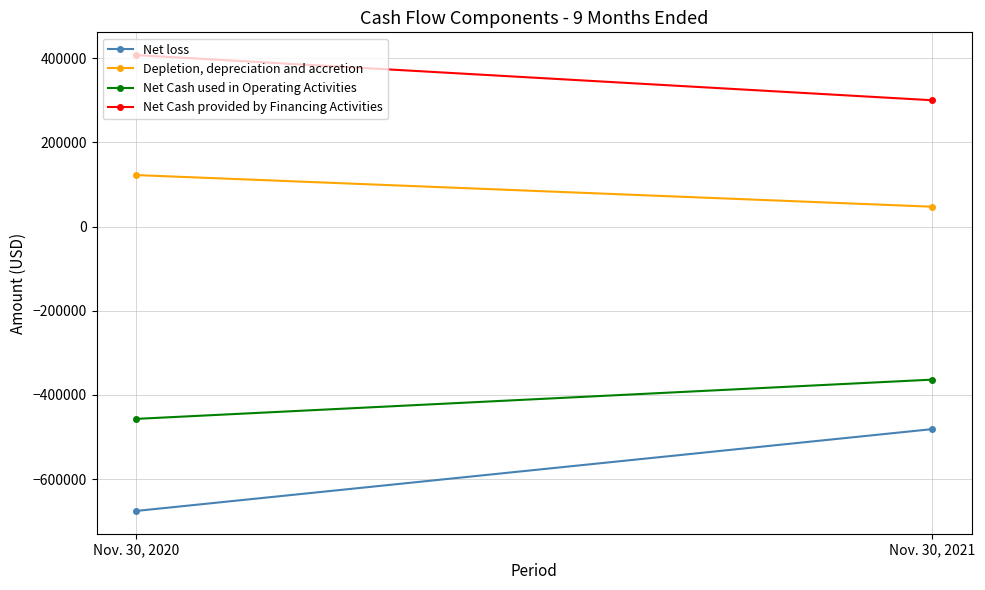

What is the value of the Net Cash provided by Financing Activities point at the 1st from the left?

407200